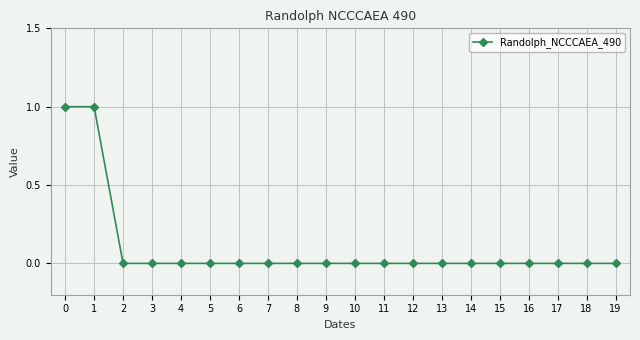

The chart shows a value of 0 at 12. True or false?

True